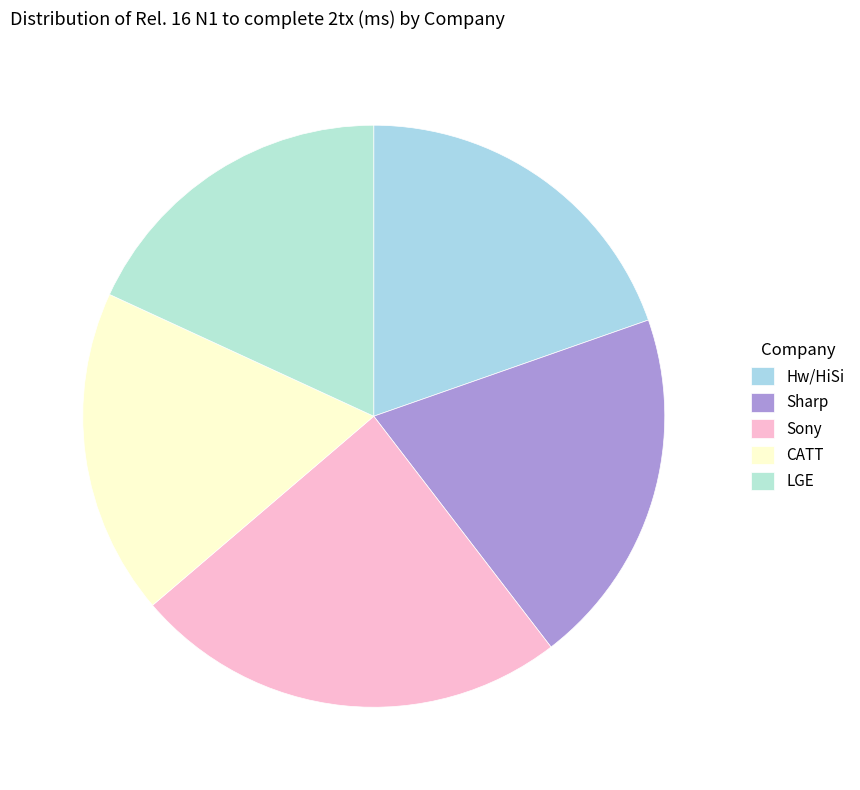

Count the number of slices in the pie.

5